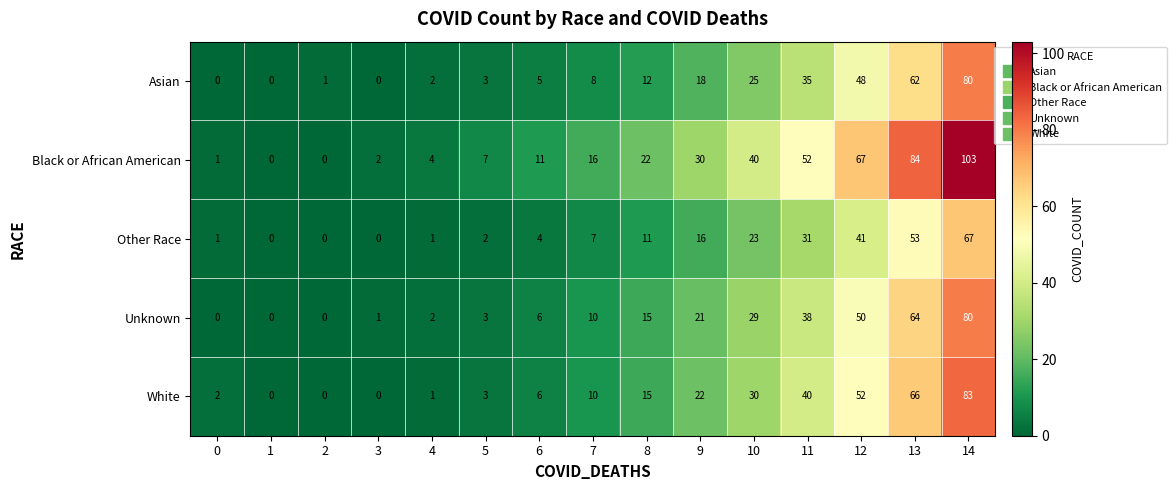

True or false: Black or African American has a value of 21 at 7.

False